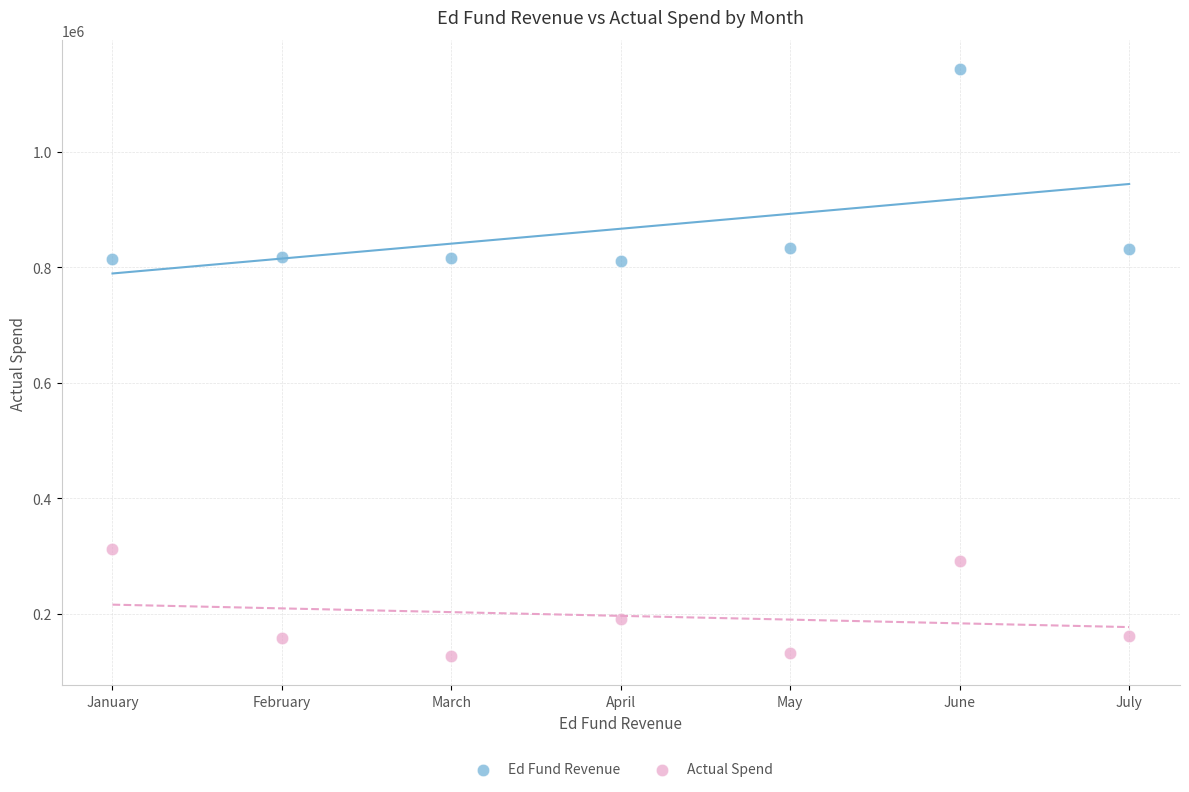

In the Actual Spend series, what Y value is closest to 219683?

191339